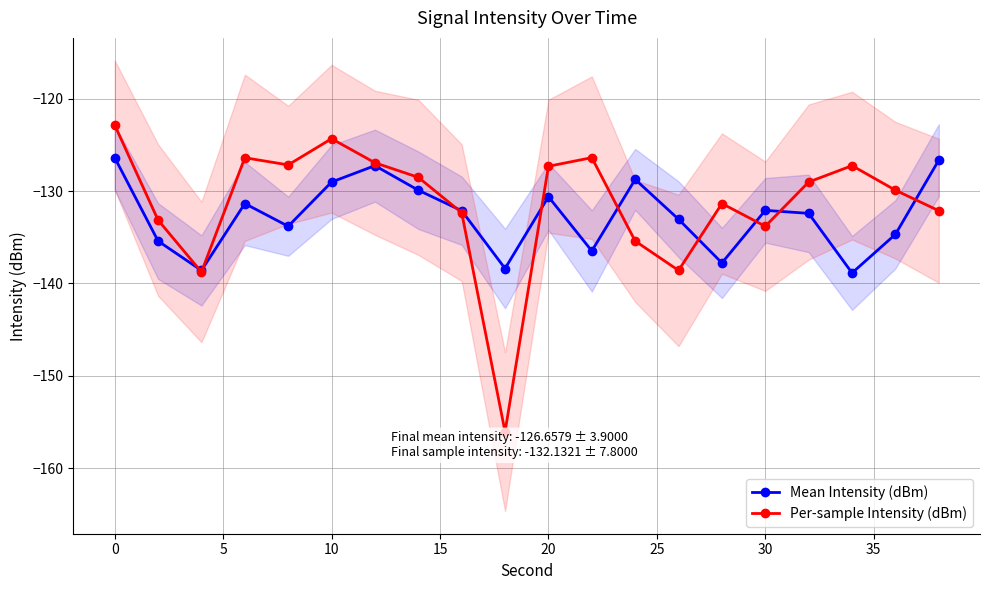

List the series in order of their peak value, lowest first.

Mean Intensity (dBm), Per-sample Intensity (dBm)